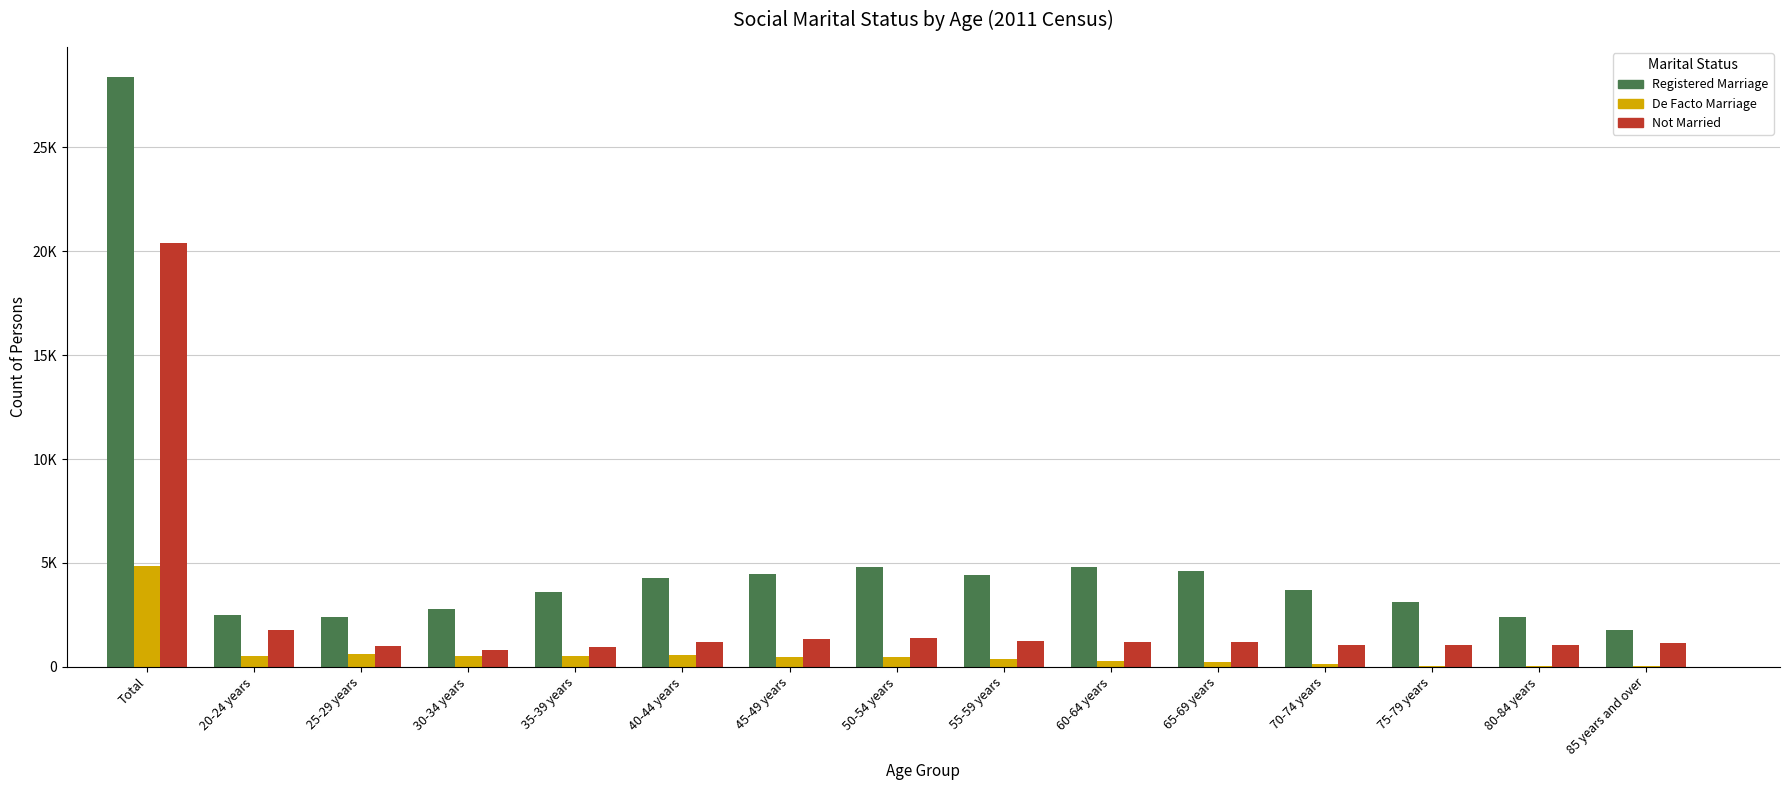

What are all the series names shown in the legend?

Registered Marriage, De Facto Marriage, Not Married